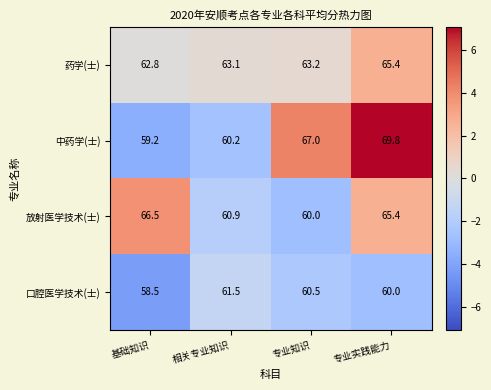

Reading left to right, extract all data points from this chart.

药学(士): 基础知识=62.8	相关专业知识=63.1	专业知识=63.2	专业实践能力=65.4
中药学(士): 基础知识=59.2	相关专业知识=60.2	专业知识=67.0	专业实践能力=69.8
放射医学技术(士): 基础知识=66.5	相关专业知识=60.9	专业知识=60.0	专业实践能力=65.4
口腔医学技术(士): 基础知识=58.5	相关专业知识=61.5	专业知识=60.5	专业实践能力=60.0